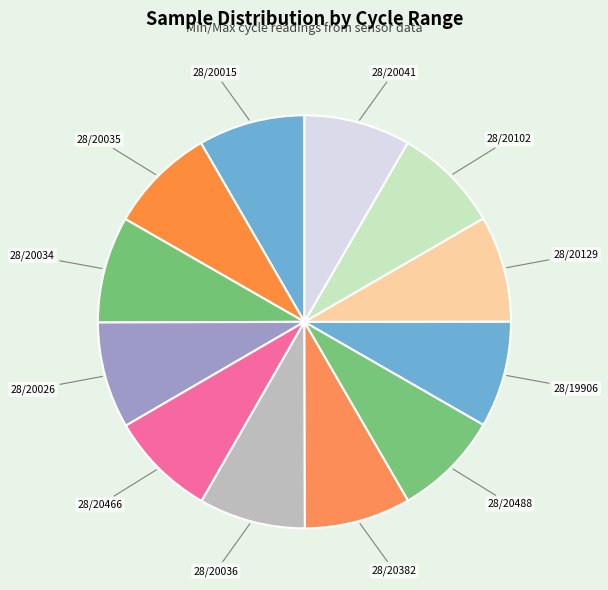

Count the number of slices in the pie.

12